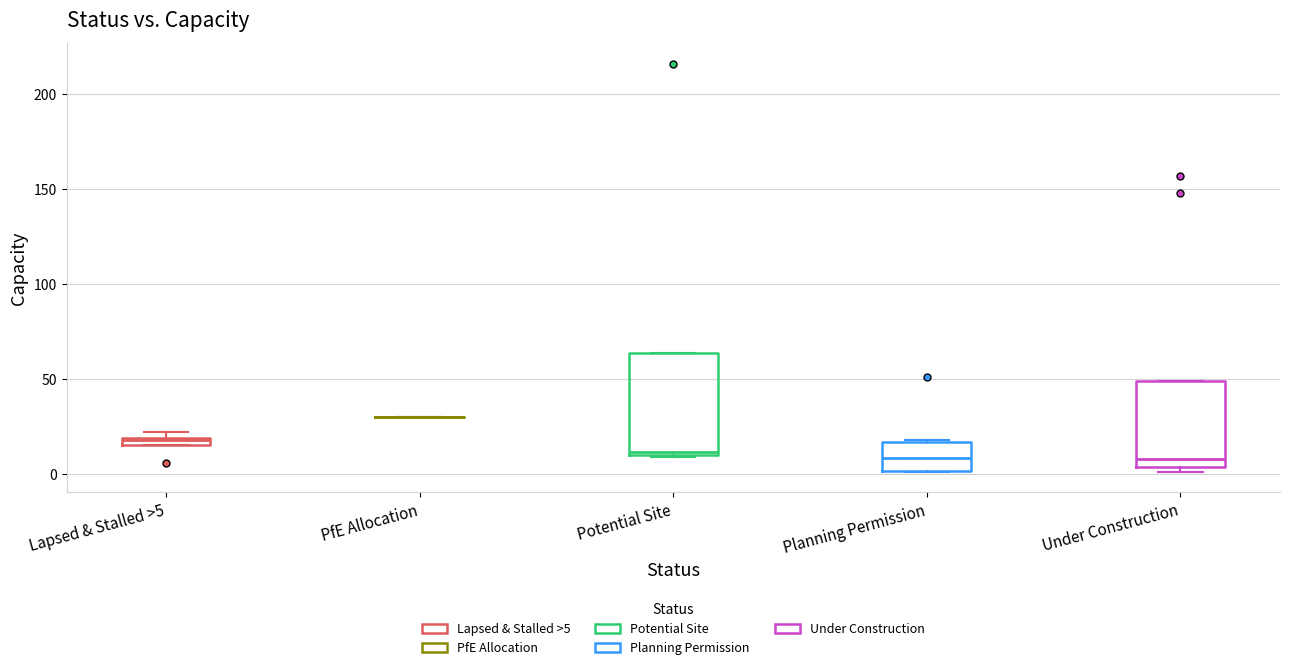

Comparing the boxes themselves (not the whiskers), which one is the tallest?

Potential Site